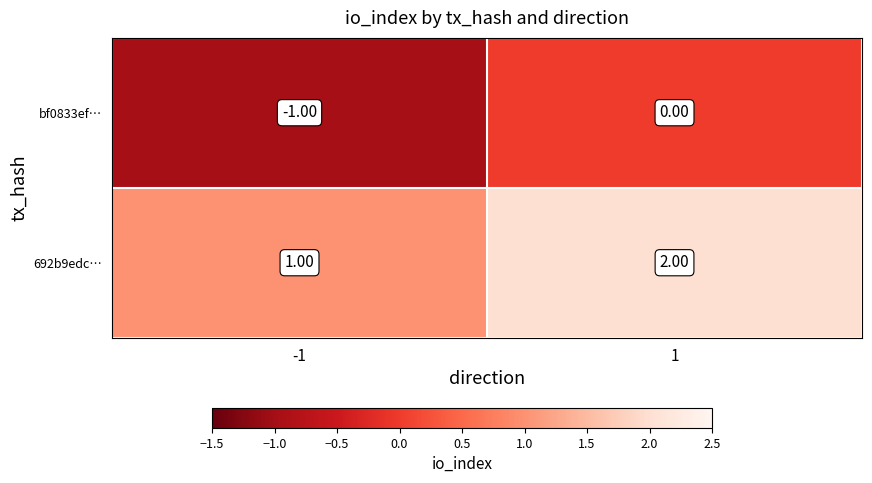

How many data points does each series have?

2